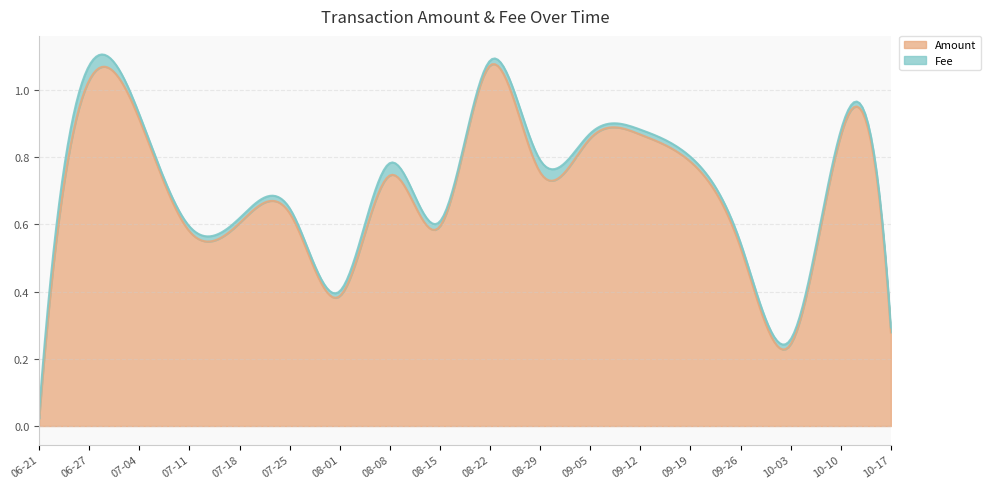

Between 2021-10-10 and 2021-09-19, which is larger?

2021-10-10